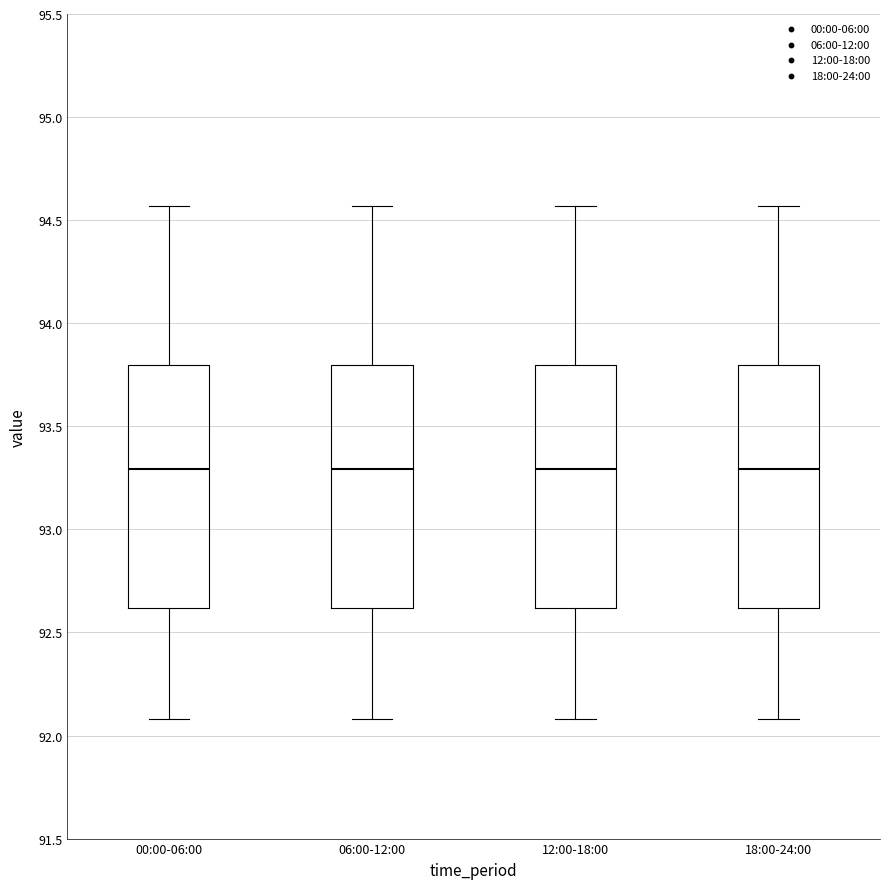

Reading left to right, read every box against the y-axis: the position of its median line, the range the box covers, and the ends of its whiskers. The values are not printed on the chart, so give them approximately, as read against the axis.

00:00-06:00: median 93.30, box 92.60 to 93.80, whiskers 92.10 to 94.55
06:00-12:00: median 93.30, box 92.60 to 93.80, whiskers 92.10 to 94.55
12:00-18:00: median 93.30, box 92.60 to 93.80, whiskers 92.10 to 94.55
18:00-24:00: median 93.30, box 92.60 to 93.80, whiskers 92.10 to 94.55